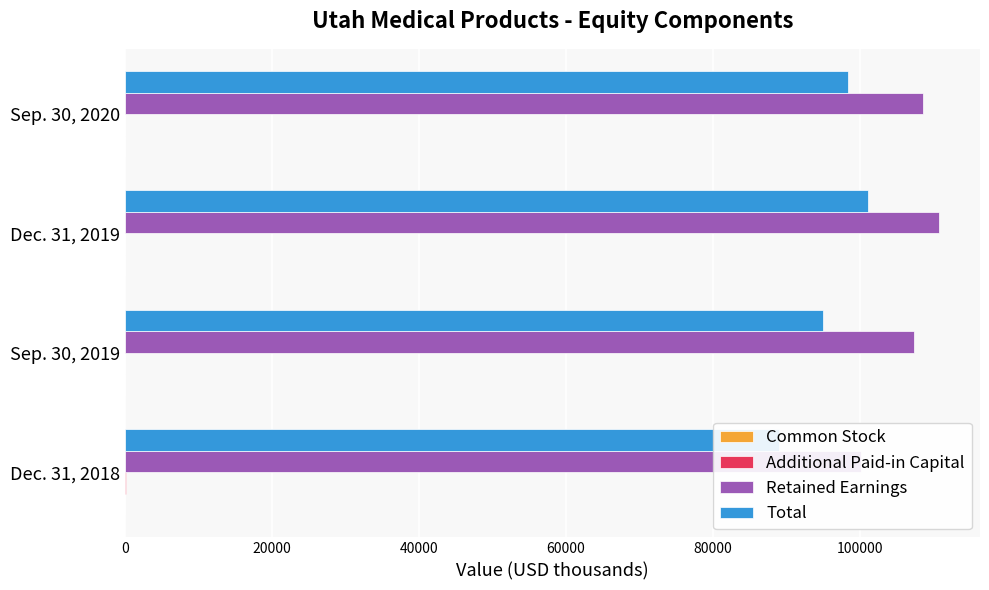

Does the chart contain any negative values?

No